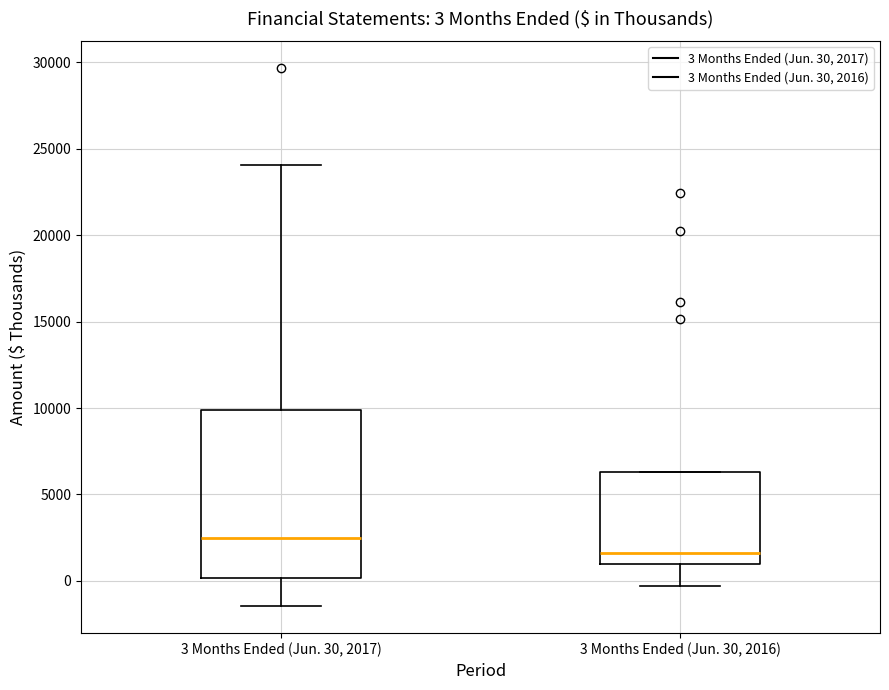

Which box is the tallest, from its lower edge to its upper edge?

3 Months Ended (Jun. 30, 2017)